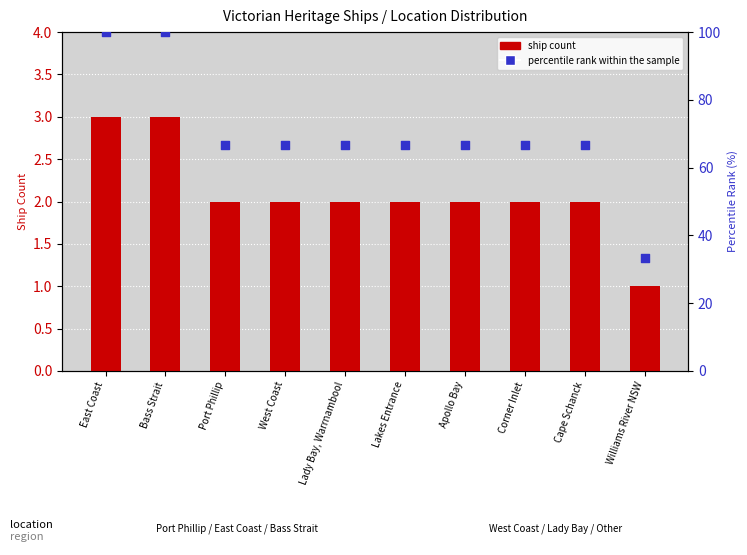

At how many categories does at least one series exceed 51?

9